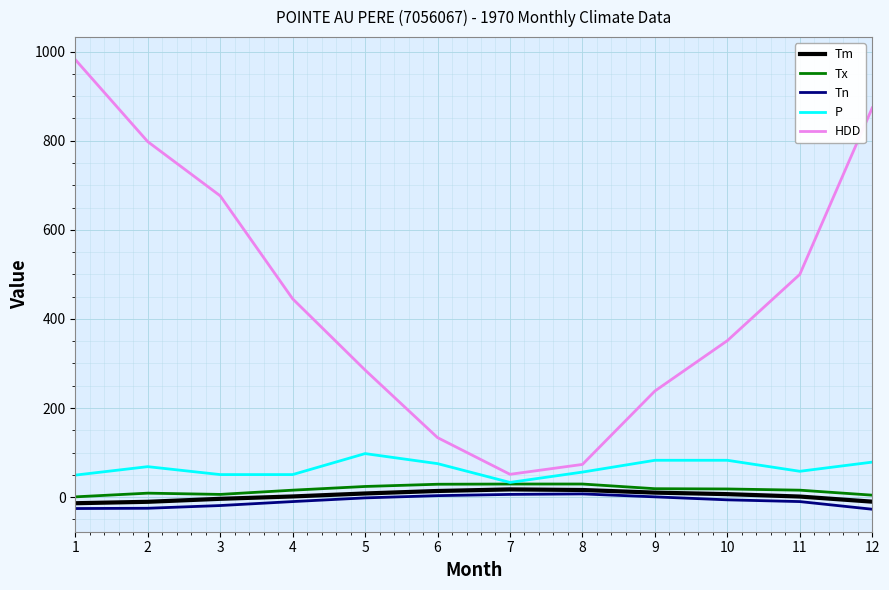

Is the value of Tn at 5 greater than the value of HDD at 12?

No